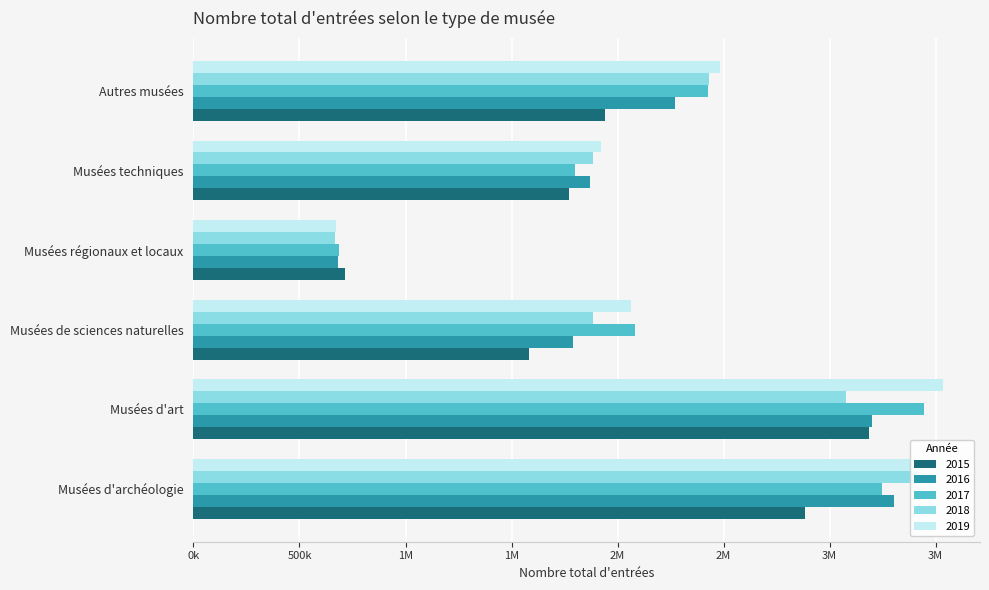

The value of 2017 at Musées d'art is 899065. True or false?

False